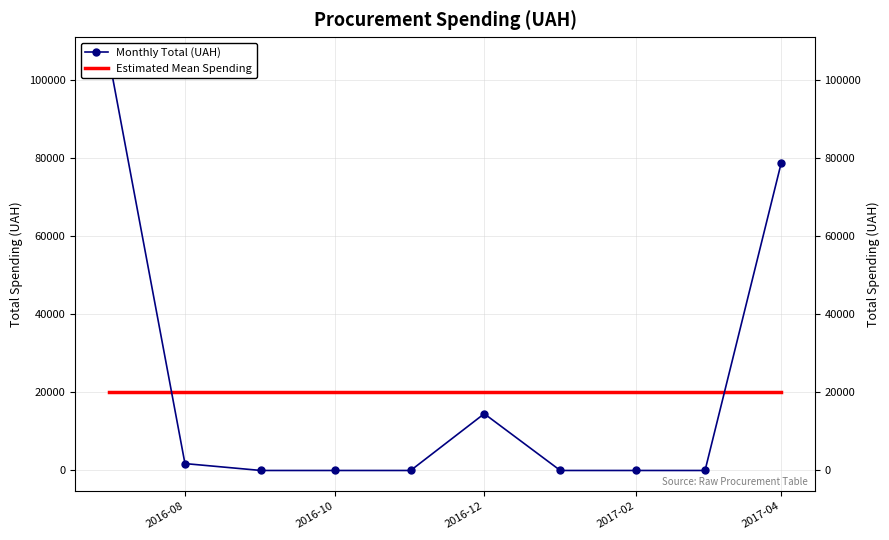

Which series has the largest range (max minus min)?

Monthly Total (UAH)